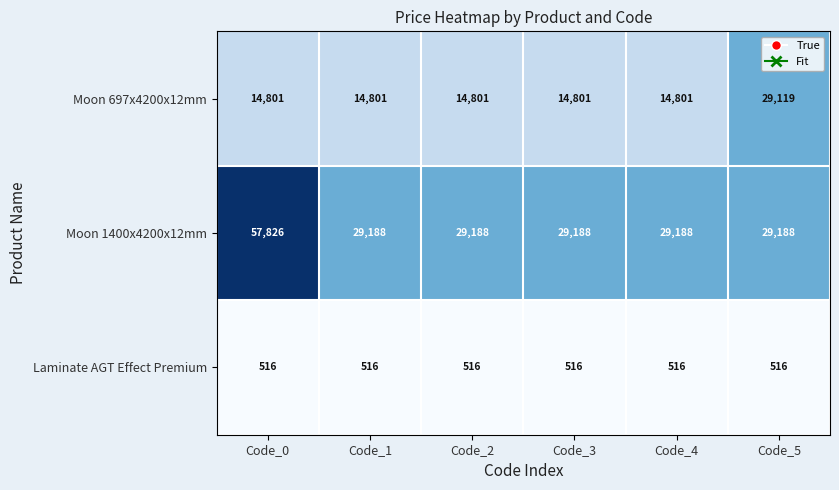

At which category does the chart reach its peak across all series?

Code_0